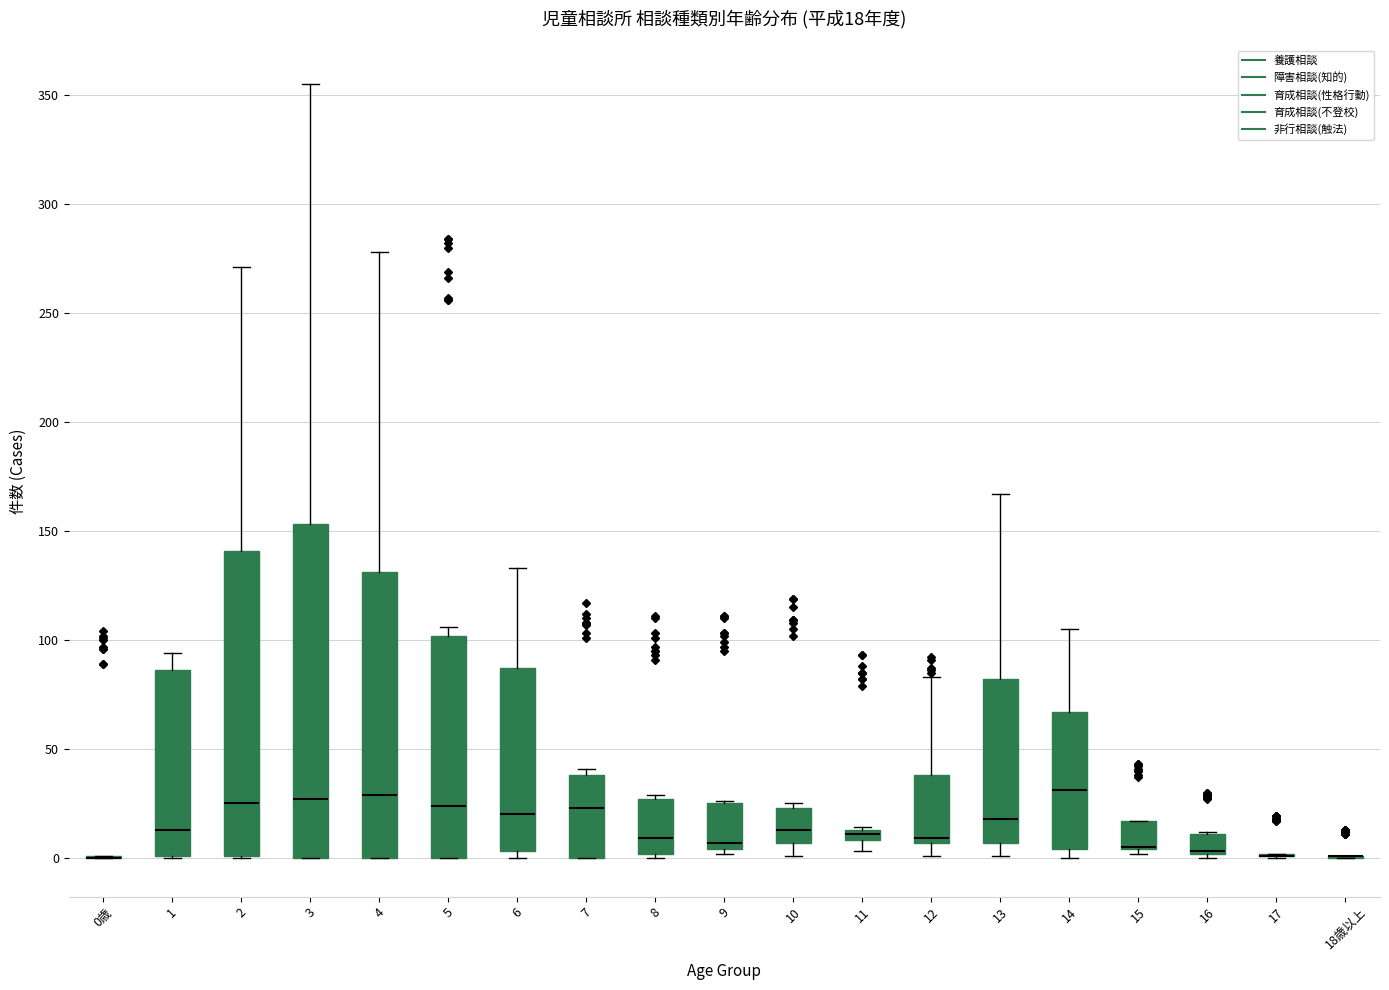

Which box is the tallest, from its lower edge to its upper edge?

3